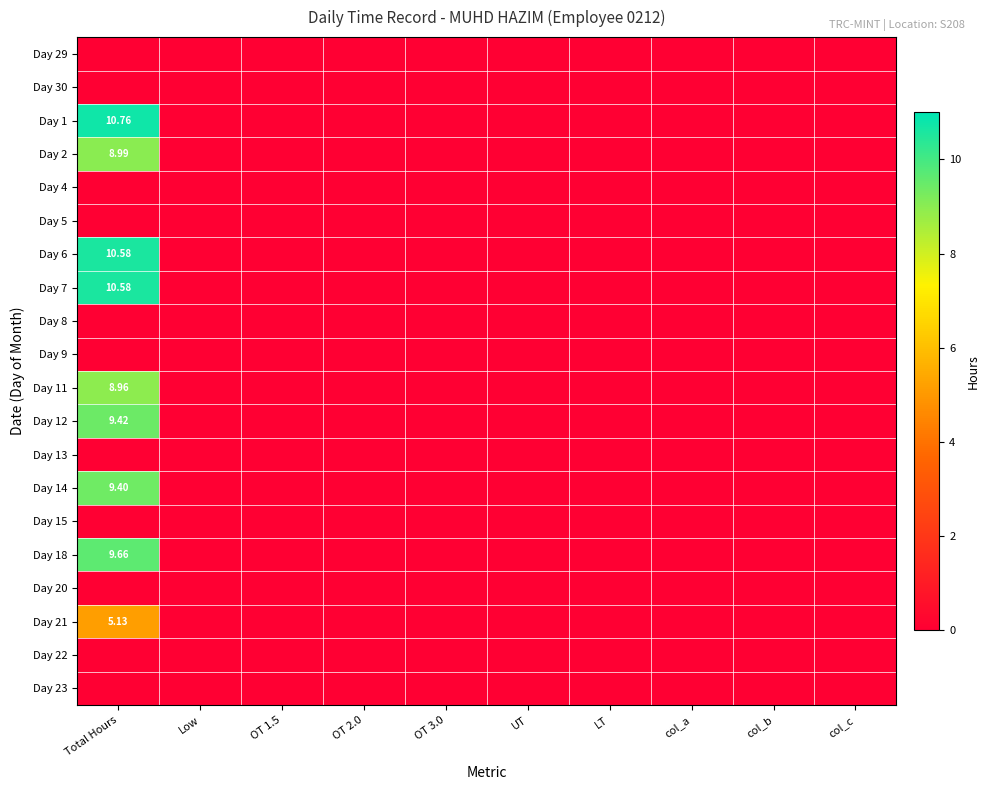

List the labels in order of Day 4 value, largest first.

Total Hours, Low, OT 1.5, OT 2.0, OT 3.0, UT, LT, col_a, col_b, col_c